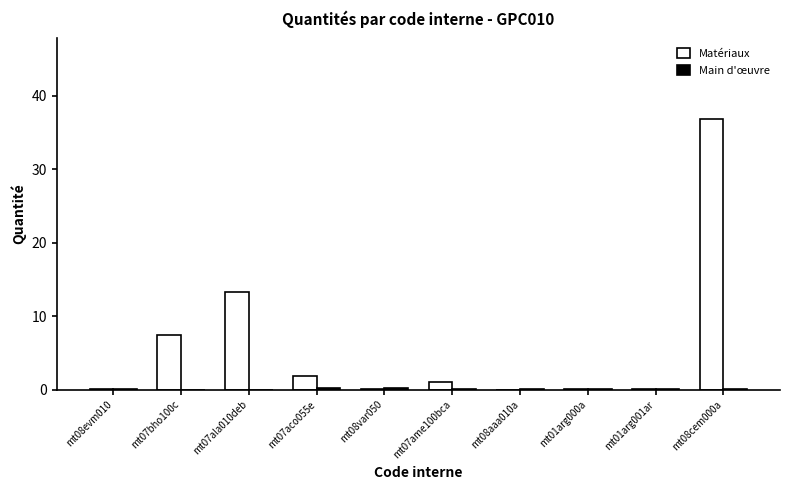

True or false: Matériaux has a value of 36.8 at mt08cem000a.

True